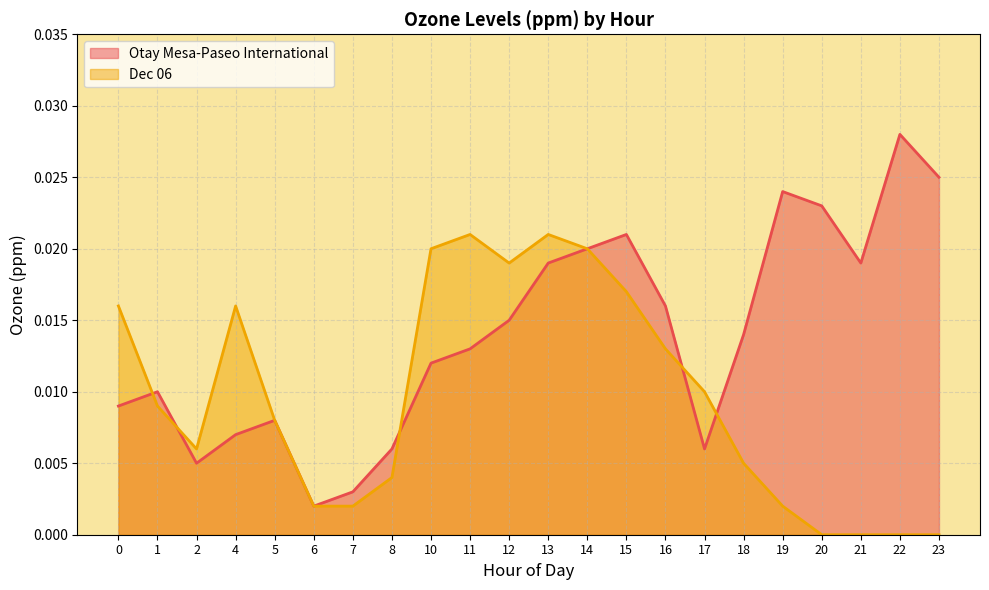

List the series in order of their overall mean, lowest first.

Dec 06, Otay Mesa-Paseo International